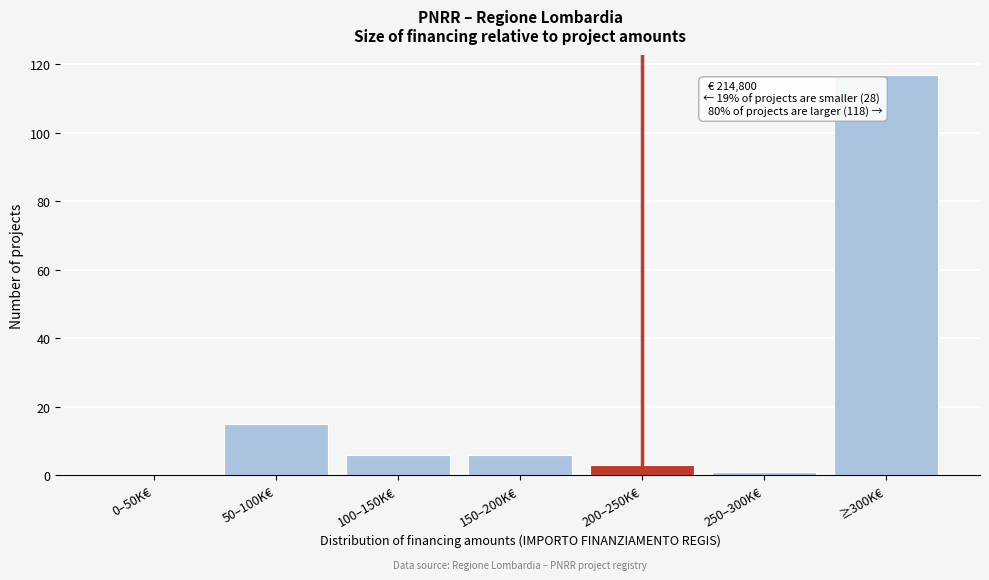

Reading left to right, transcribe all the data shown in this chart.

0–50K€=0	50–100K€=15	100–150K€=6	150–200K€=6	200–250K€=3	250–300K€=1	≥300K€=117